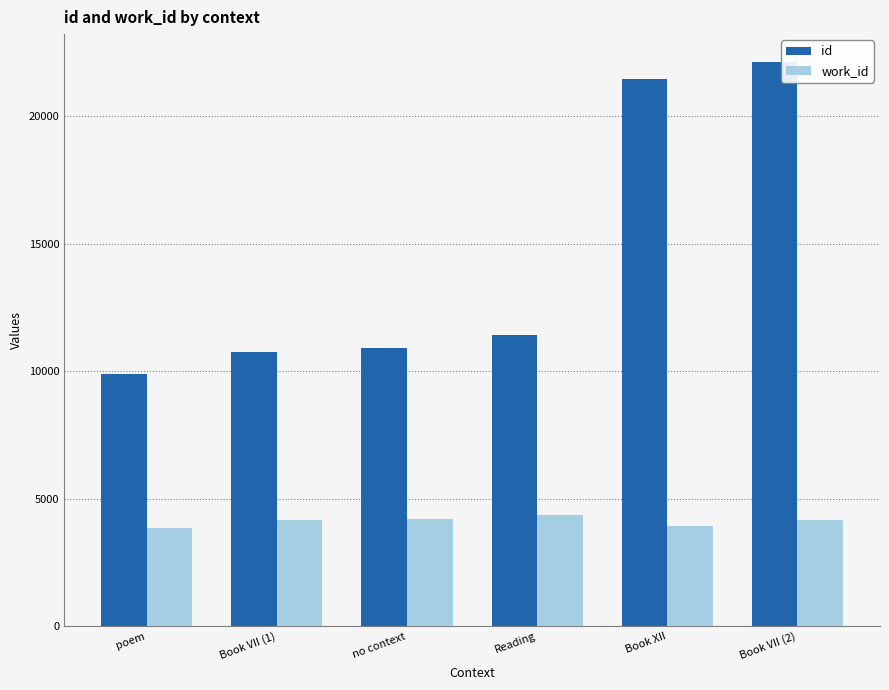

What is the label of the 3rd bar from the left?

no context